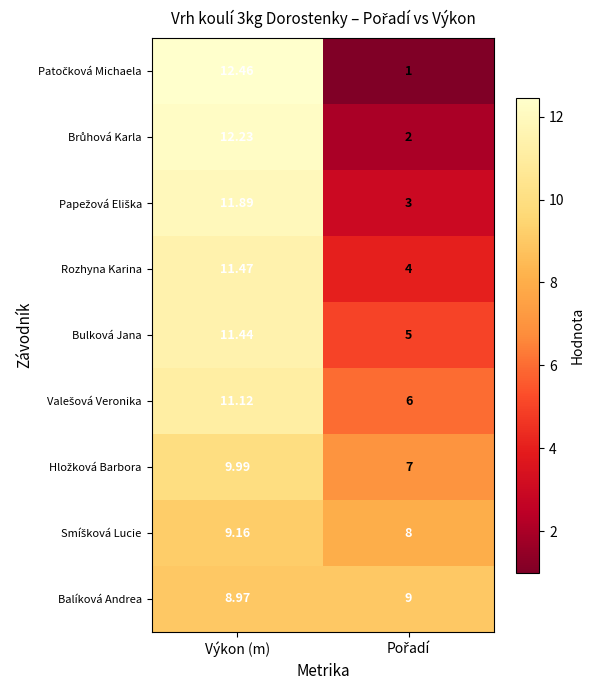

How many data points in Bulková Jana are less than 11?

1